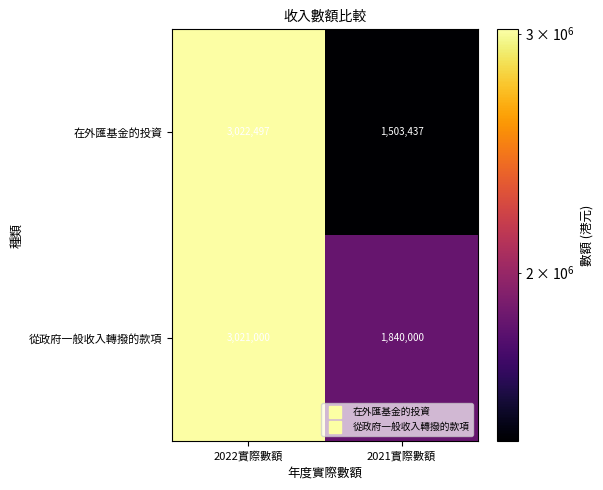

Which category has the highest value across all series?

2022實際數額